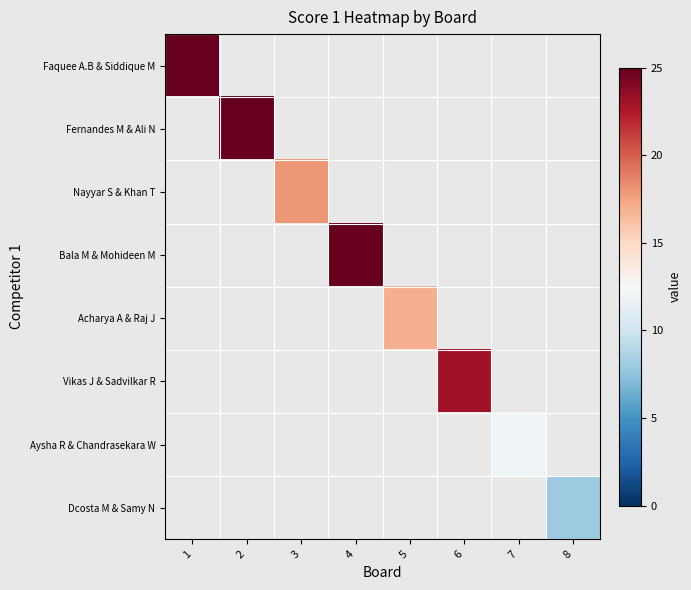

At how many categories does at least one series exceed 10?

7